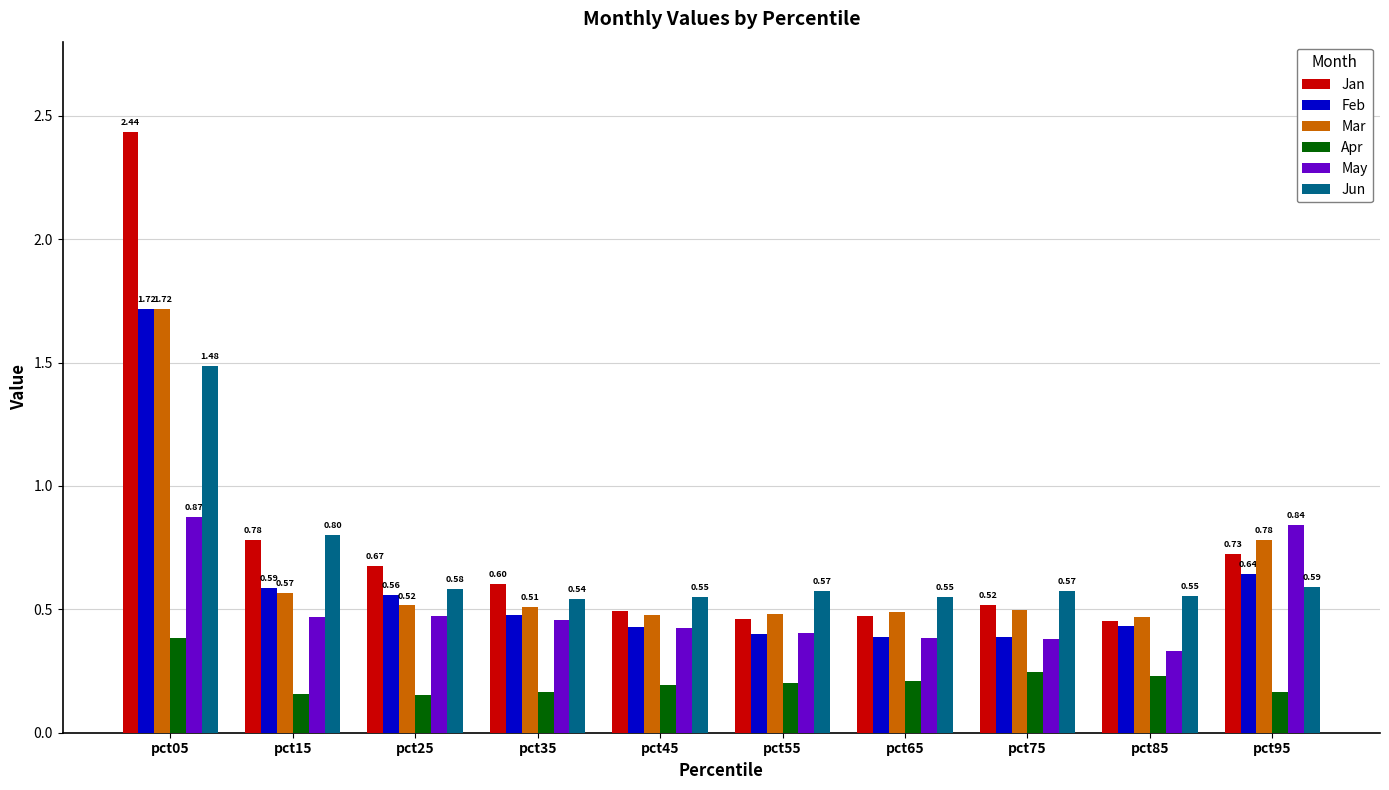

The value of Feb at pct45 is 0.7. True or false?

False